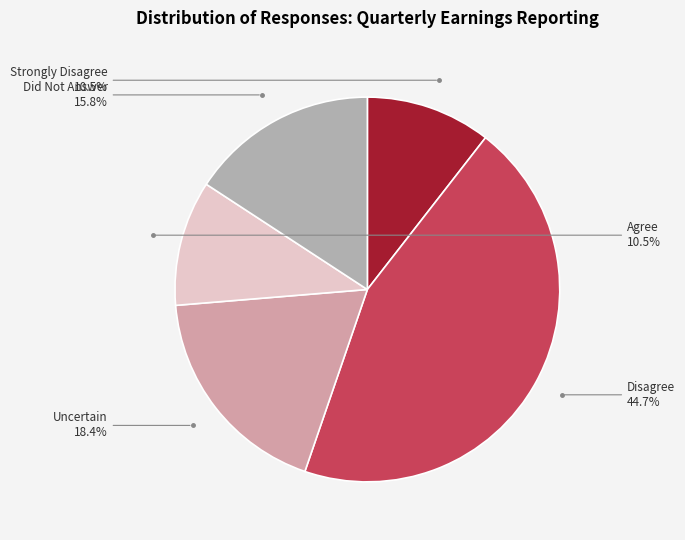

Which slice is the largest?

Disagree